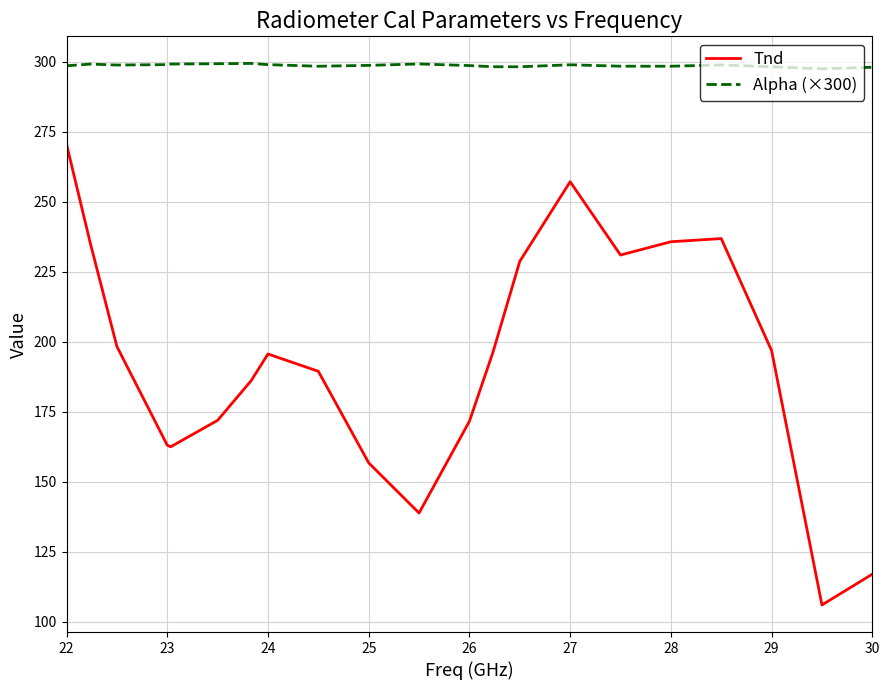

Which series has the largest total across all categories?

Alpha (×300)